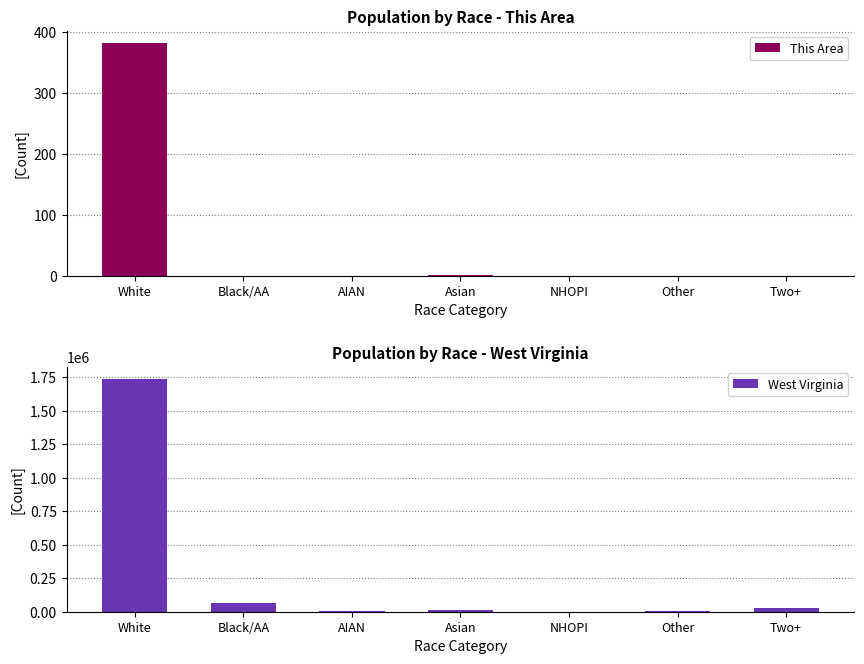

Is it true that This Area equals 382 at White?

True